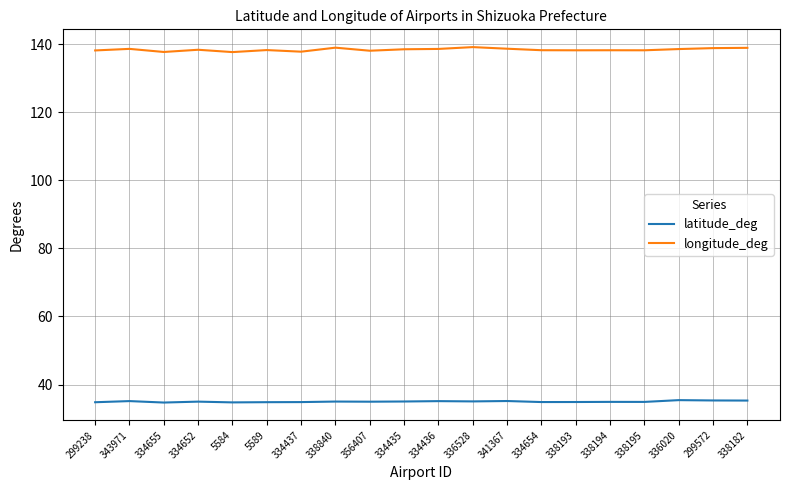

Which series has the largest total across all categories?

longitude_deg